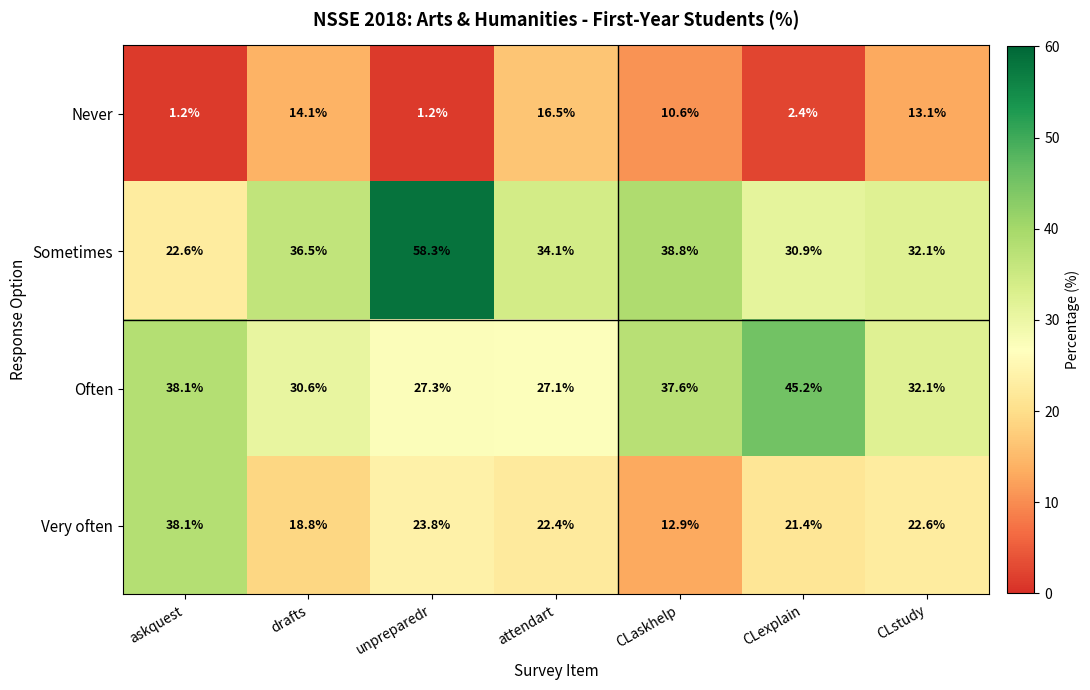

What value does the Very often series have at CLstudy?

22.6